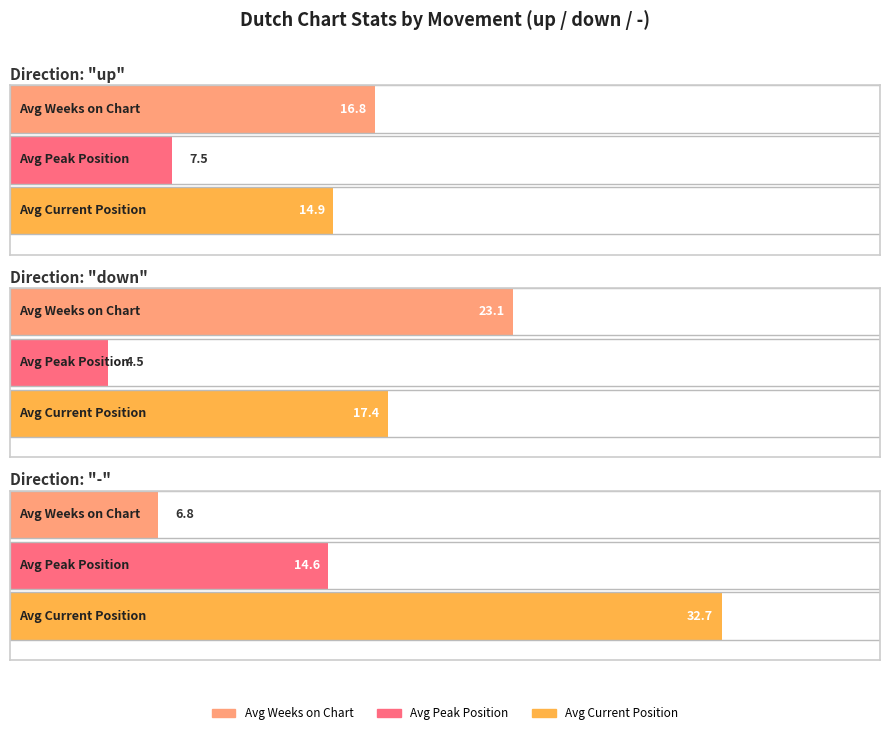

Does the chart contain stacked bars?

No